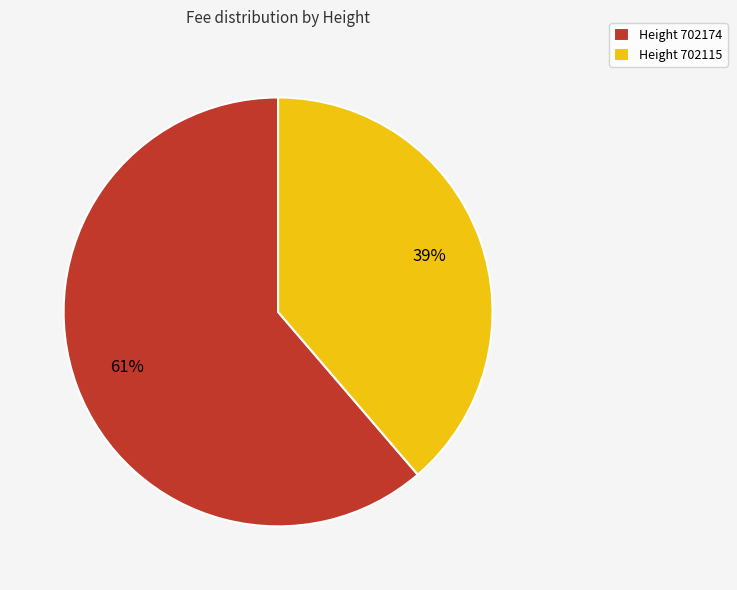

Is the sum of Height 702115 and Height 702174 greater than half?

Yes